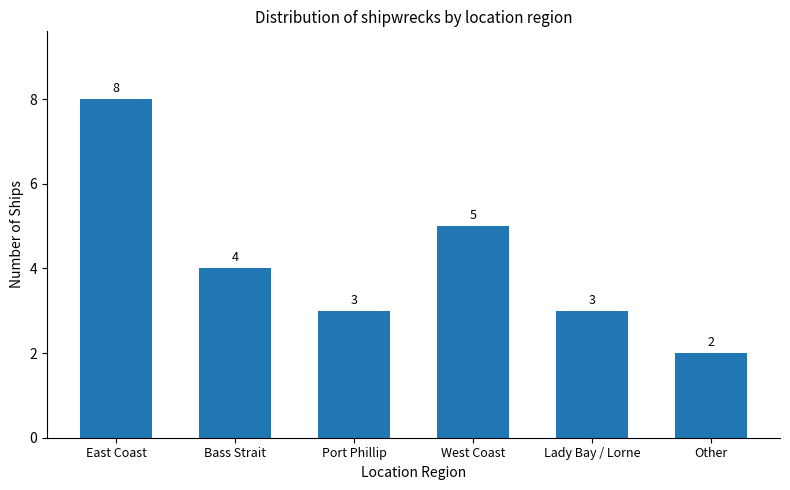

The value at Port Phillip is 2. True or false?

False